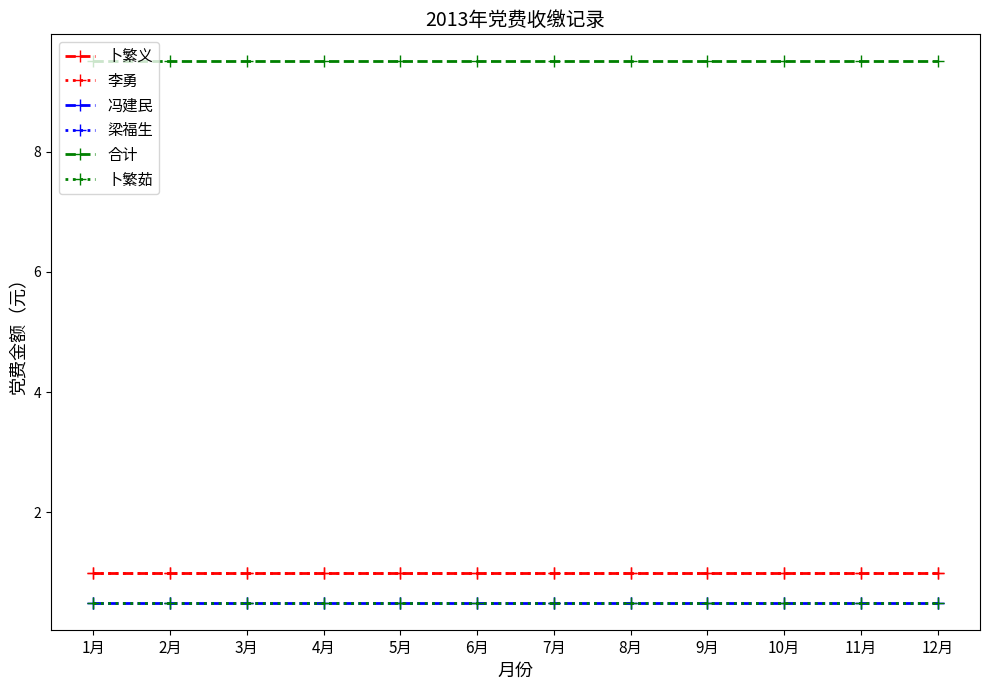

Reading left to right, what are all the values shown in this chart?

卜繁义: 1月=1.0	2月=1.0	3月=1.0	4月=1.0	5月=1.0	6月=1.0	7月=1.0	8月=1.0	9月=1.0	10月=1.0	11月=1.0	12月=1.0
李勇: 1月=1.0	2月=1.0	3月=1.0	4月=1.0	5月=1.0	6月=1.0	7月=1.0	8月=1.0	9月=1.0	10月=1.0	11月=1.0	12月=1.0
冯建民: 1月=0.5	2月=0.5	3月=0.5	4月=0.5	5月=0.5	6月=0.5	7月=0.5	8月=0.5	9月=0.5	10月=0.5	11月=0.5	12月=0.5
梁福生: 1月=0.5	2月=0.5	3月=0.5	4月=0.5	5月=0.5	6月=0.5	7月=0.5	8月=0.5	9月=0.5	10月=0.5	11月=0.5	12月=0.5
合计: 1月=9.5	2月=9.5	3月=9.5	4月=9.5	5月=9.5	6月=9.5	7月=9.5	8月=9.5	9月=9.5	10月=9.5	11月=9.5	12月=9.5
卜繁茹: 1月=0.5	2月=0.5	3月=0.5	4月=0.5	5月=0.5	6月=0.5	7月=0.5	8月=0.5	9月=0.5	10月=0.5	11月=0.5	12月=0.5